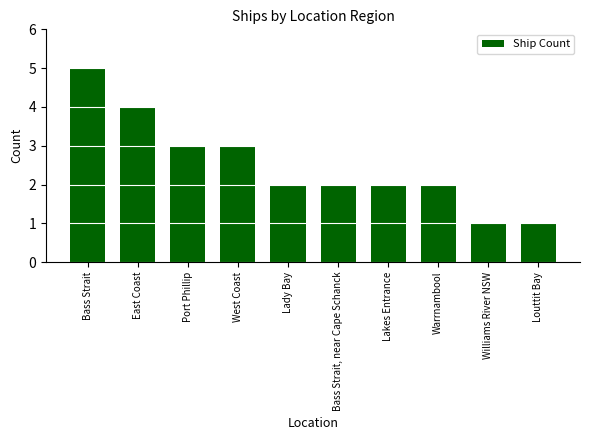

What is the sum of the values at Warrnambool and Bass Strait, near Cape Schanck?

4